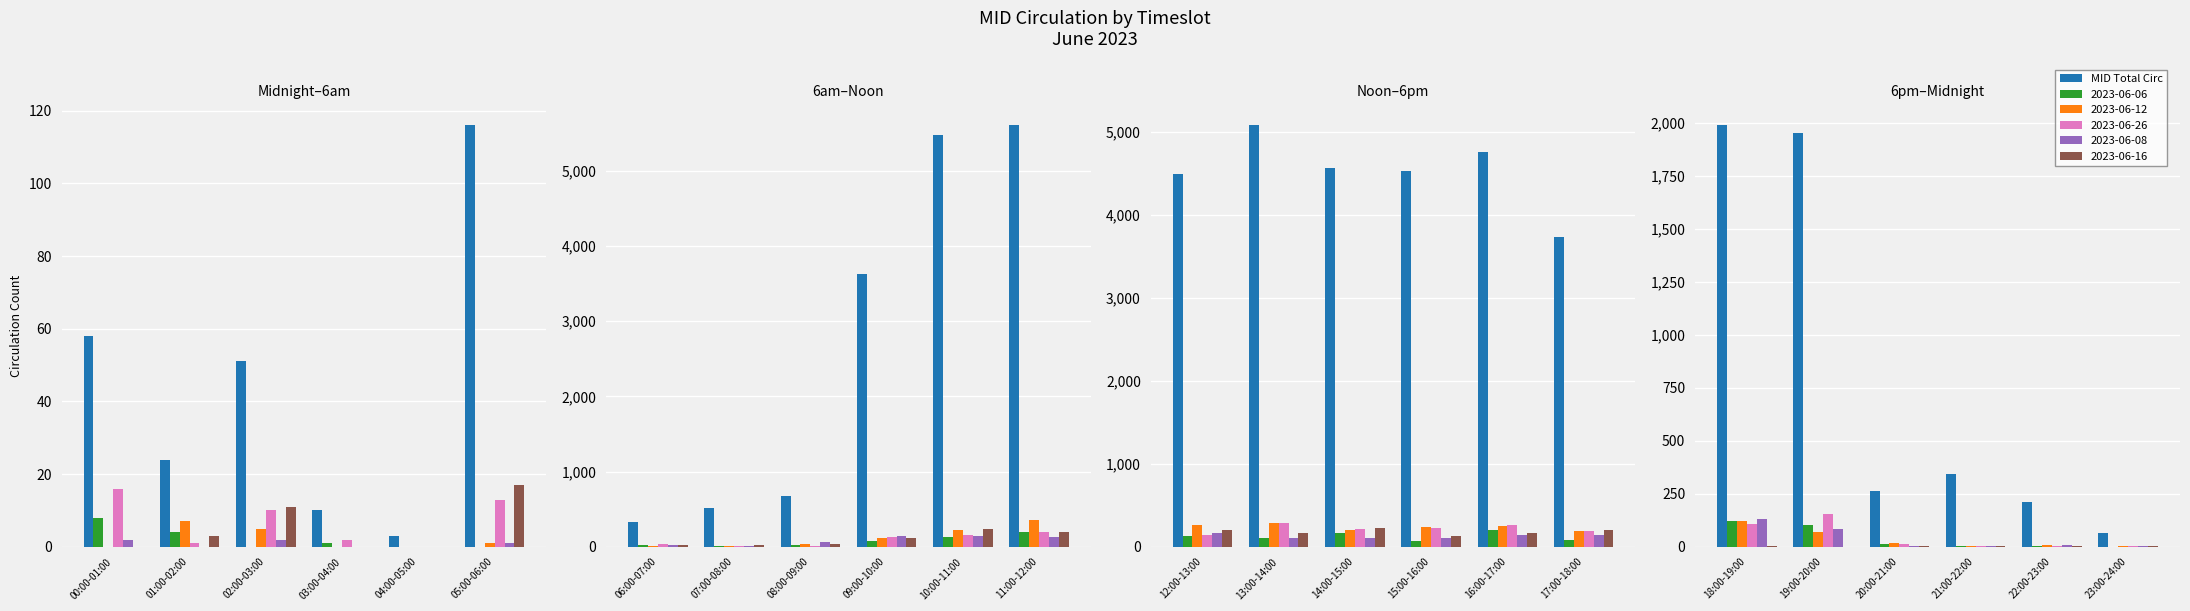

What position from the left is 21:00-22:00?

4